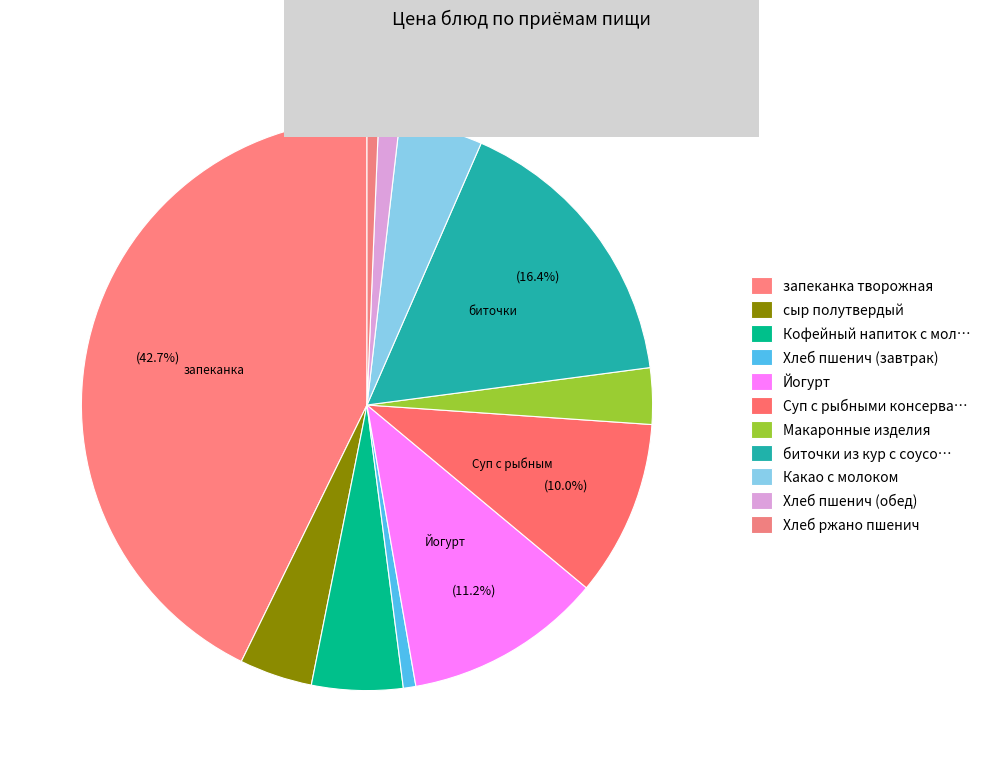

What is the largest slice in the pie chart?

запеканка творожная